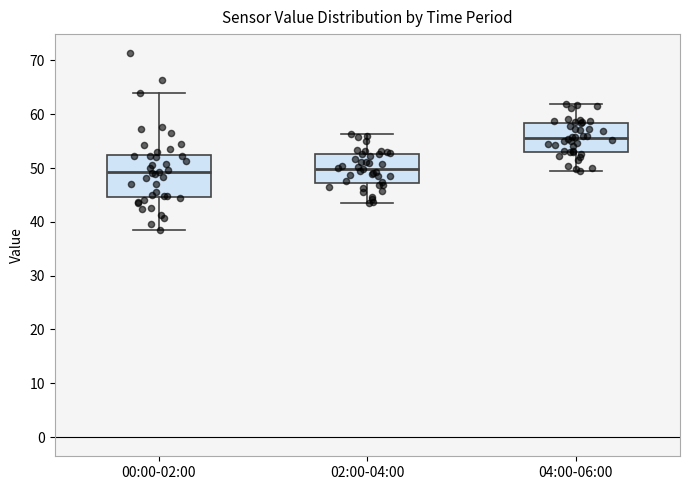

Reading left to right, read every box against the y-axis: the position of its median line, the range the box covers, and the ends of its whiskers. The values are not printed on the chart, so give them approximately, as read against the axis.

00:00-02:00: median 49, box 45 to 53, whiskers 39 to 64
02:00-04:00: median 50, box 47 to 53, whiskers 44 to 56
04:00-06:00: median 56, box 53 to 58, whiskers 49 to 62